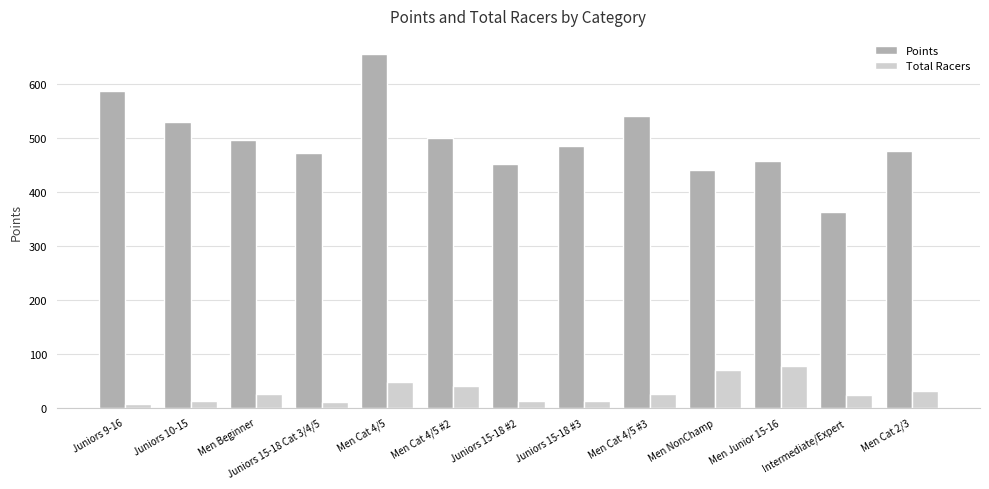

What is the difference between the highest and lowest values at Juniors 10-15?

516.7